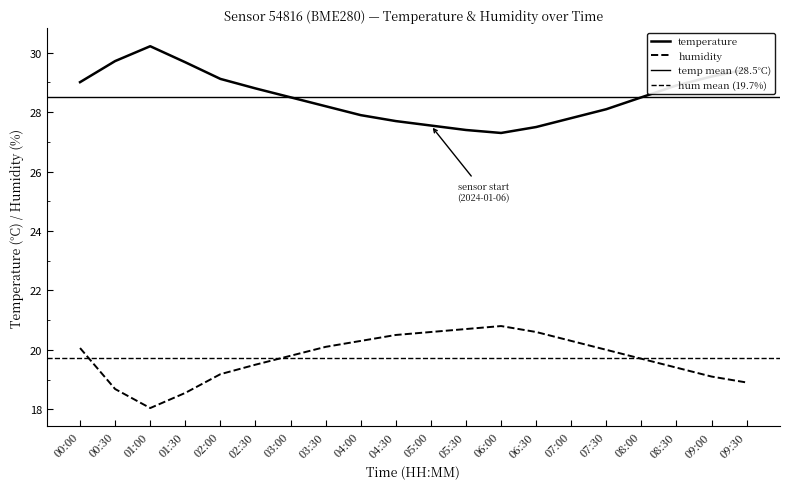

Where is humidity nearest to the value 19?

09:00